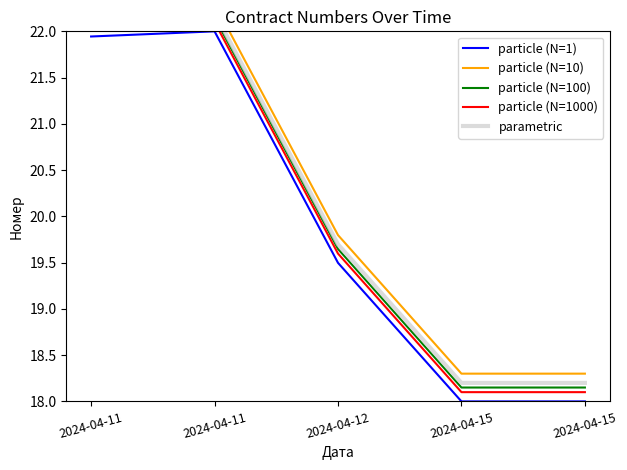

How many interior local peaks does the particle (N=1000) series have?

1